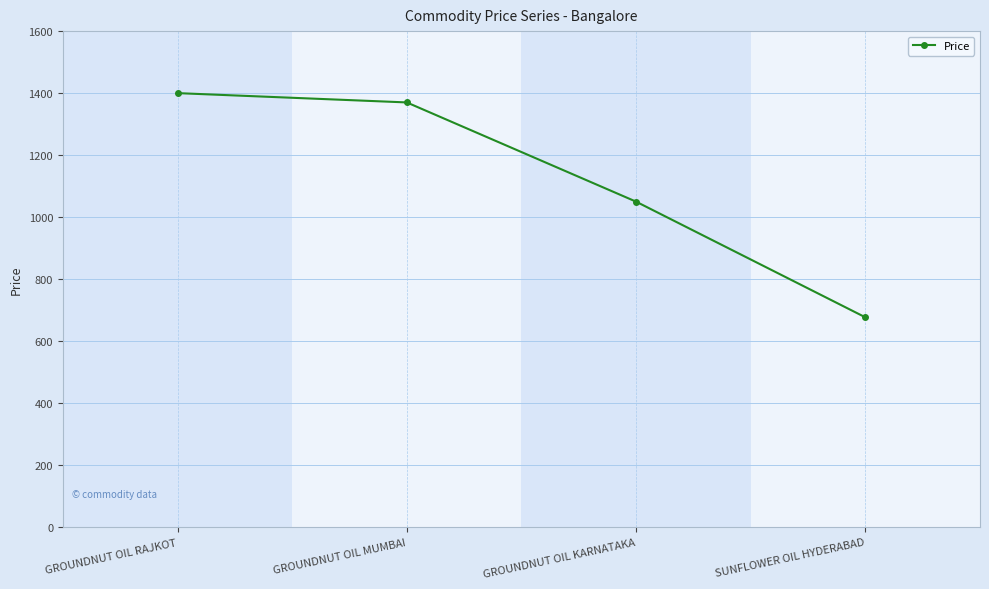

How many series are shown in this chart?

1